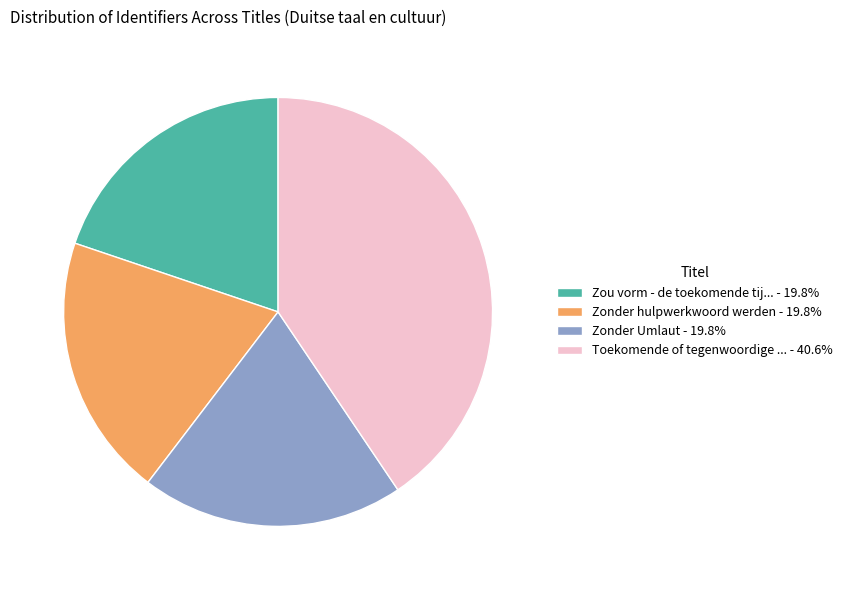

What is the ratio of the value at Zou vorm - de toekomende tij... - 19.8% to the value at Toekomende of tegenwoordige ... - 40.6%?

0.5